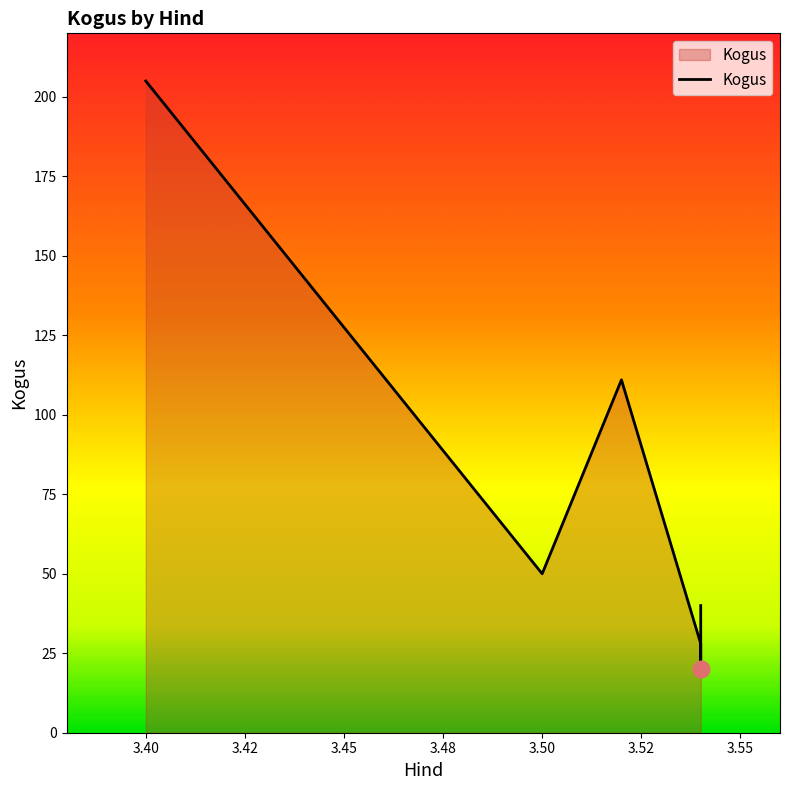

What is the difference between the second highest and minimum values?

91